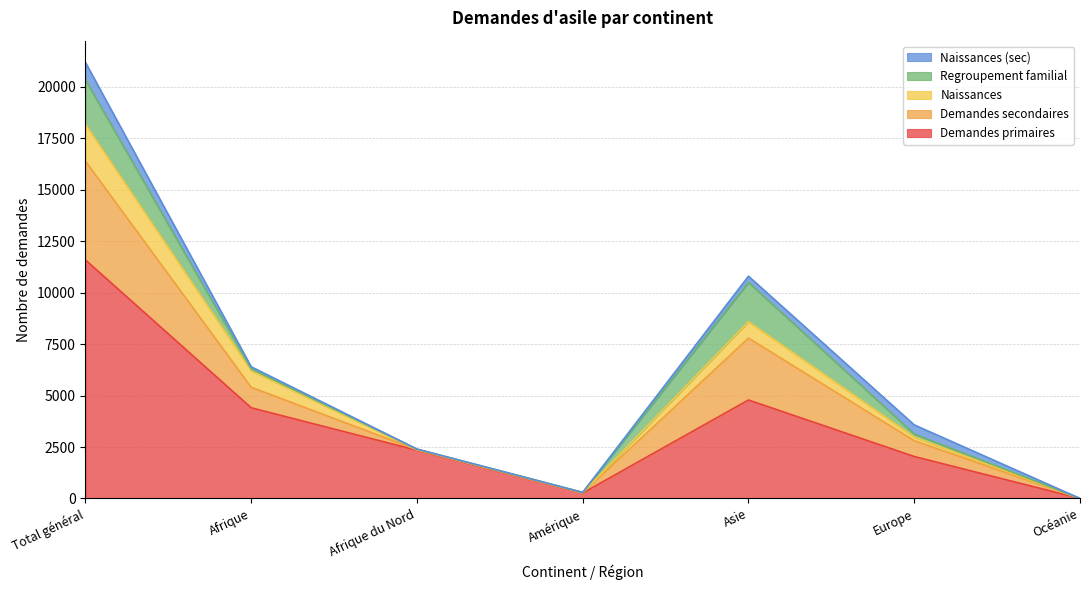

Does the chart display data point markers on the line(s)?

No